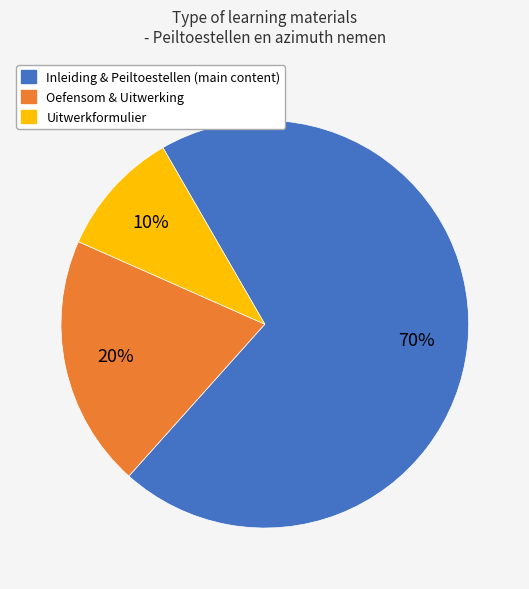

To the nearest percent, what is the average slice percentage?

33%